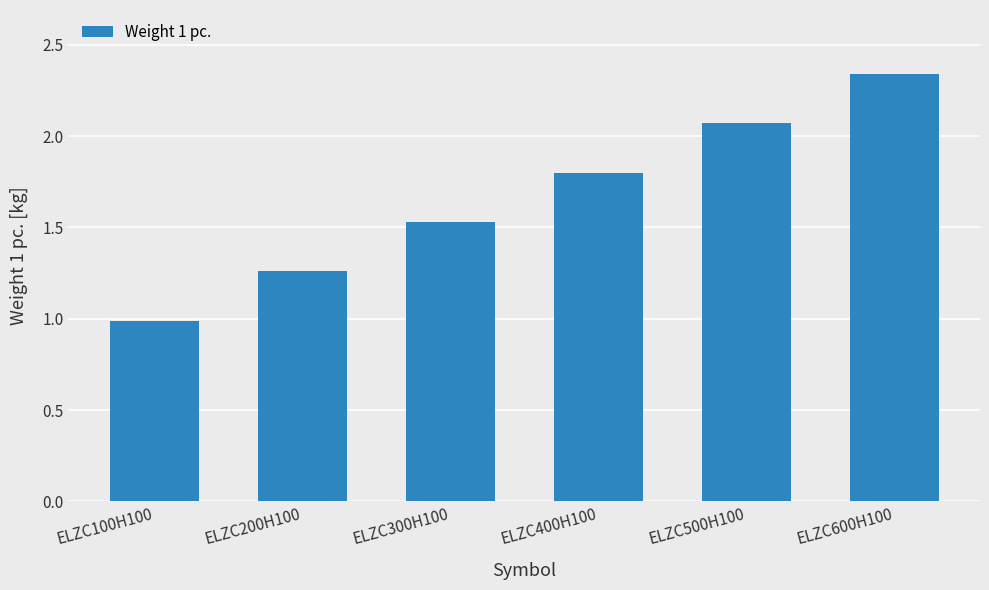

Which has a higher value, ELZC200H100 or ELZC500H100?

ELZC500H100